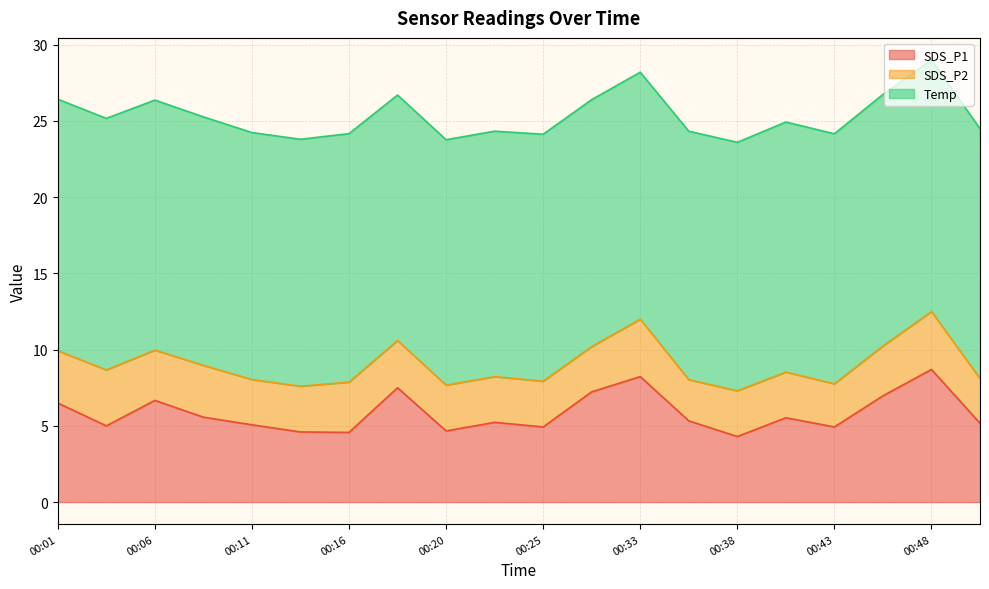

What is the difference between the highest and lowest values at 00:16?

13.0